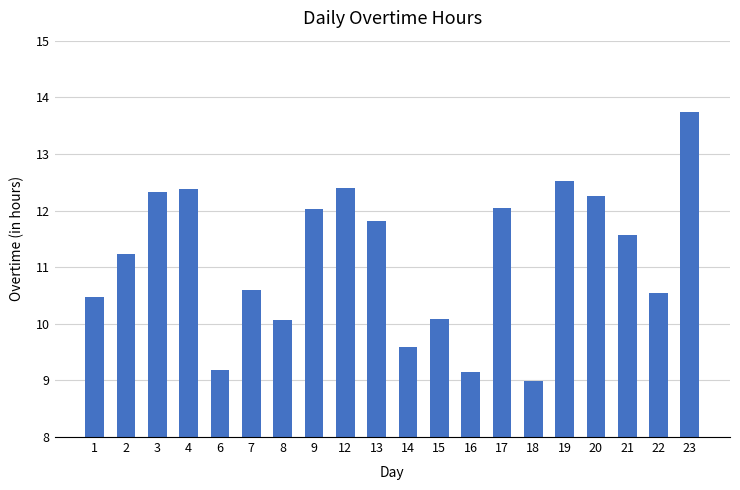

Read the value at 3.

12.3